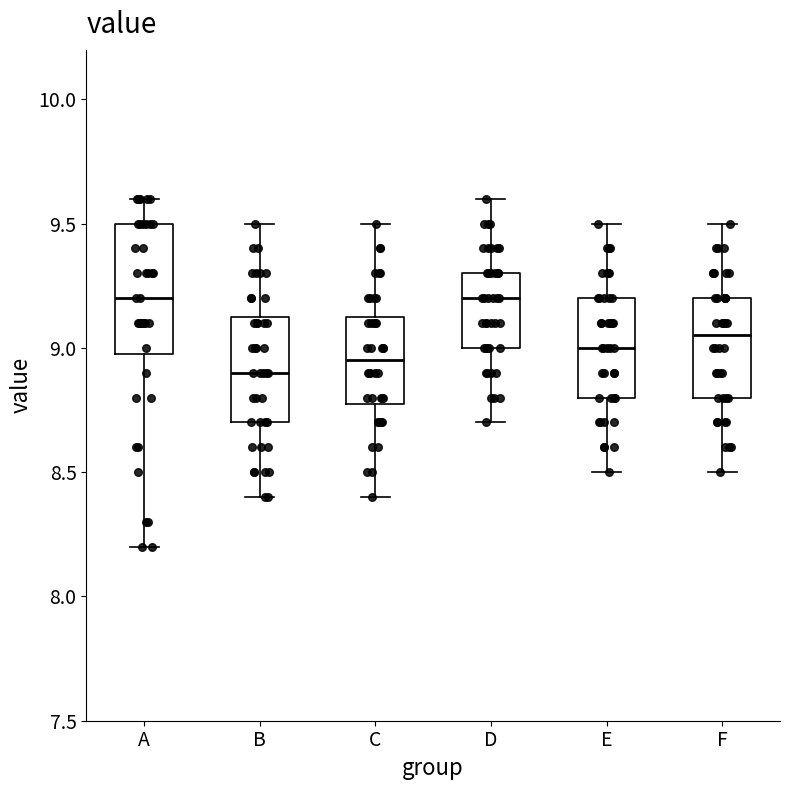

Reading left to right, read every box against the y-axis: the position of its median line, the range the box covers, and the ends of its whiskers. The values are not printed on the chart, so give them approximately, as read against the axis.

A: median 9.20, box 9.00 to 9.50, whiskers 8.20 to 9.60
B: median 8.90, box 8.70 to 9.15, whiskers 8.40 to 9.50
C: median 8.95, box 8.80 to 9.15, whiskers 8.40 to 9.50
D: median 9.20, box 9.00 to 9.30, whiskers 8.70 to 9.60
E: median 9.00, box 8.80 to 9.20, whiskers 8.50 to 9.50
F: median 9.05, box 8.80 to 9.20, whiskers 8.50 to 9.50